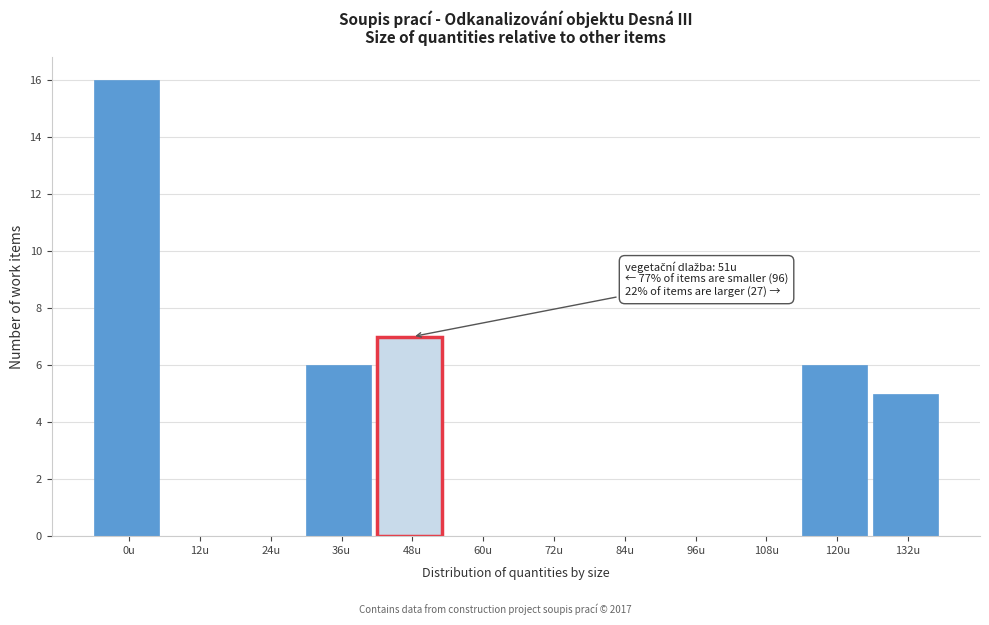

Reading right to left, extract all data points from this chart.

132u=5	120u=6	108u=0	96u=0	84u=0	72u=0	60u=0	48u=7	36u=6	24u=0	12u=0	0u=16